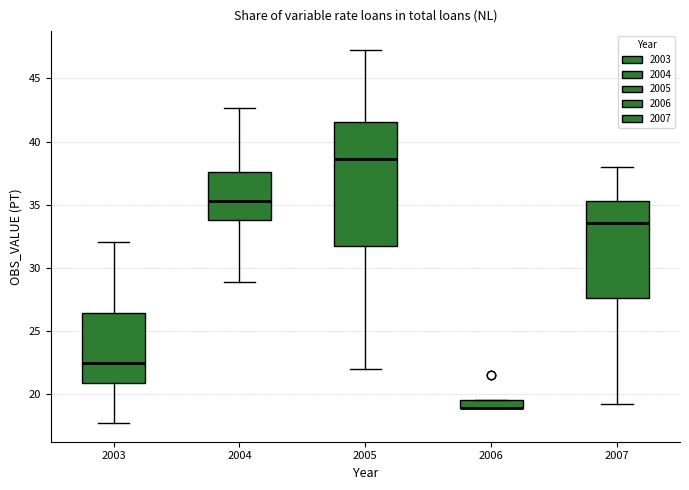

Which box is the tallest, from its lower edge to its upper edge?

2005